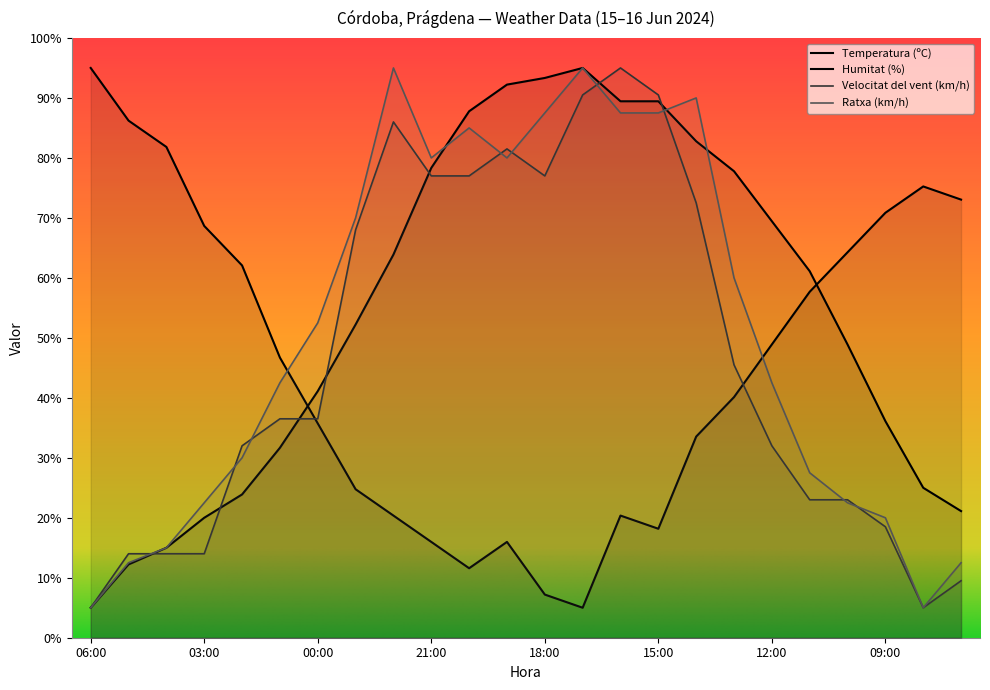

What is the label of the 7th point from the left?

00:00